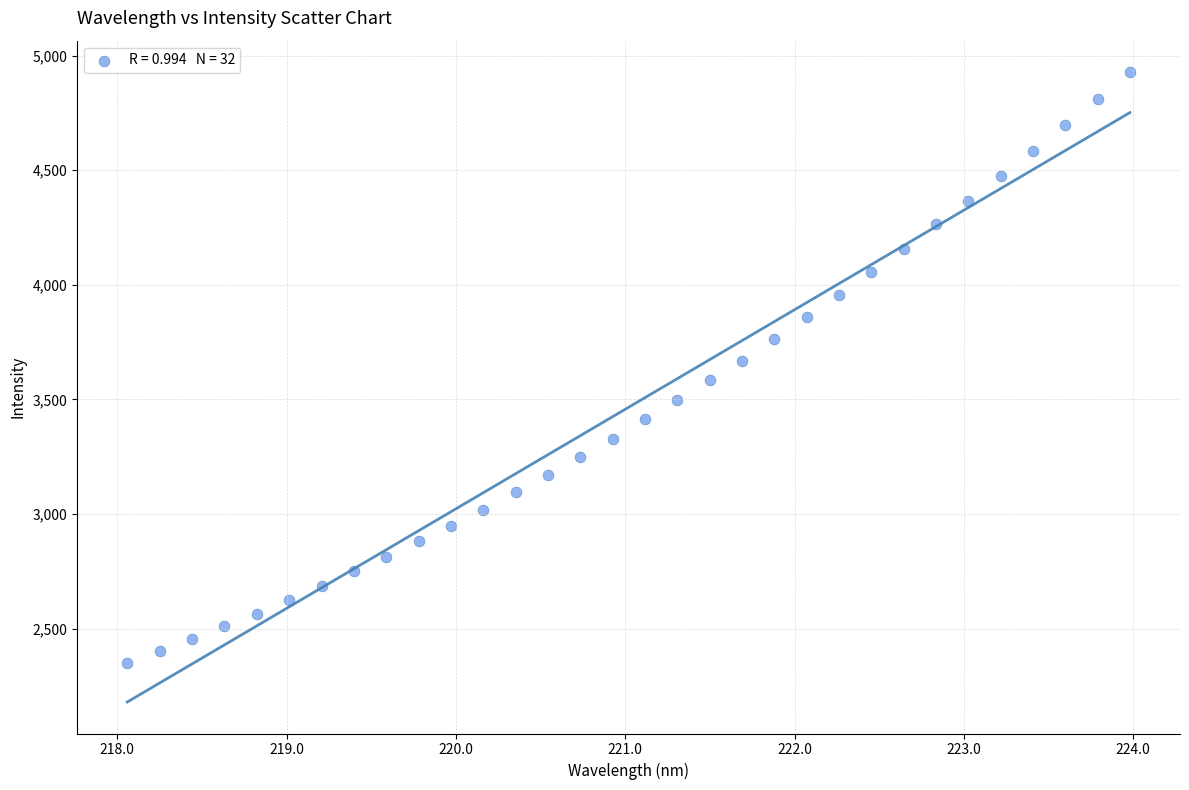

What is the range of X values (max minus min)?

5.9